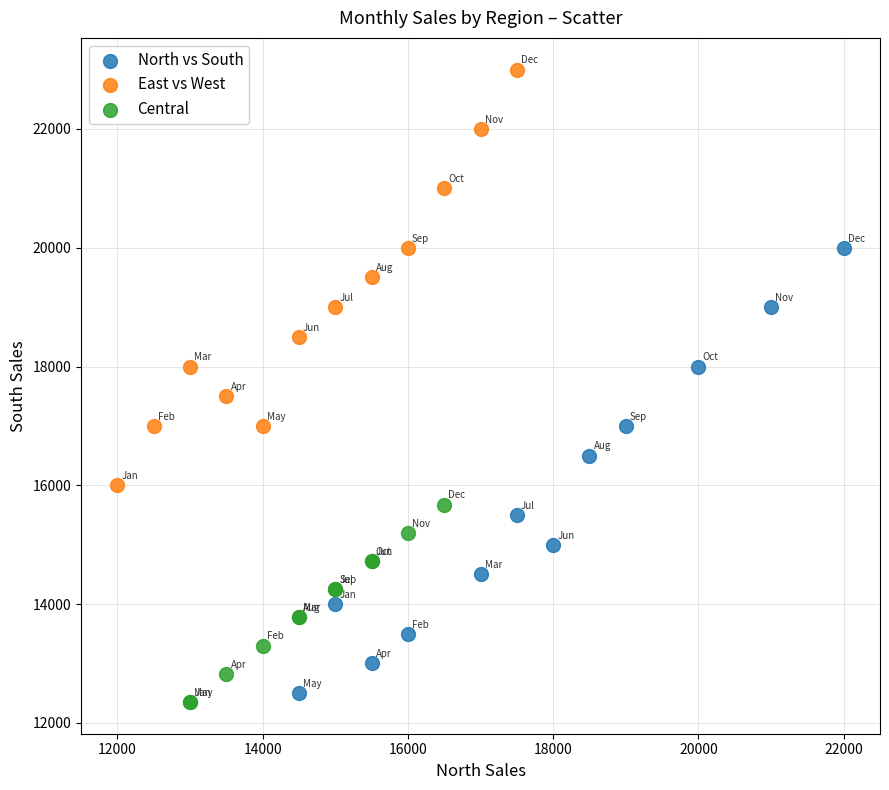

Which series has the widest spread of Y values?

North vs South